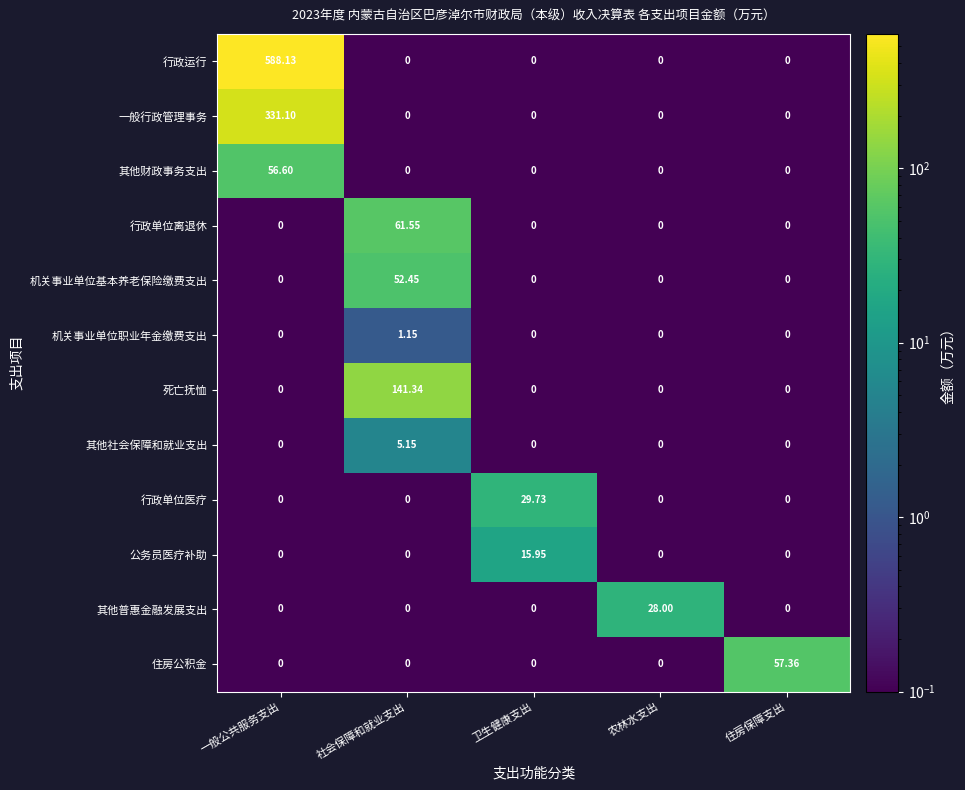

Which series has the widest spread of values?

行政运行